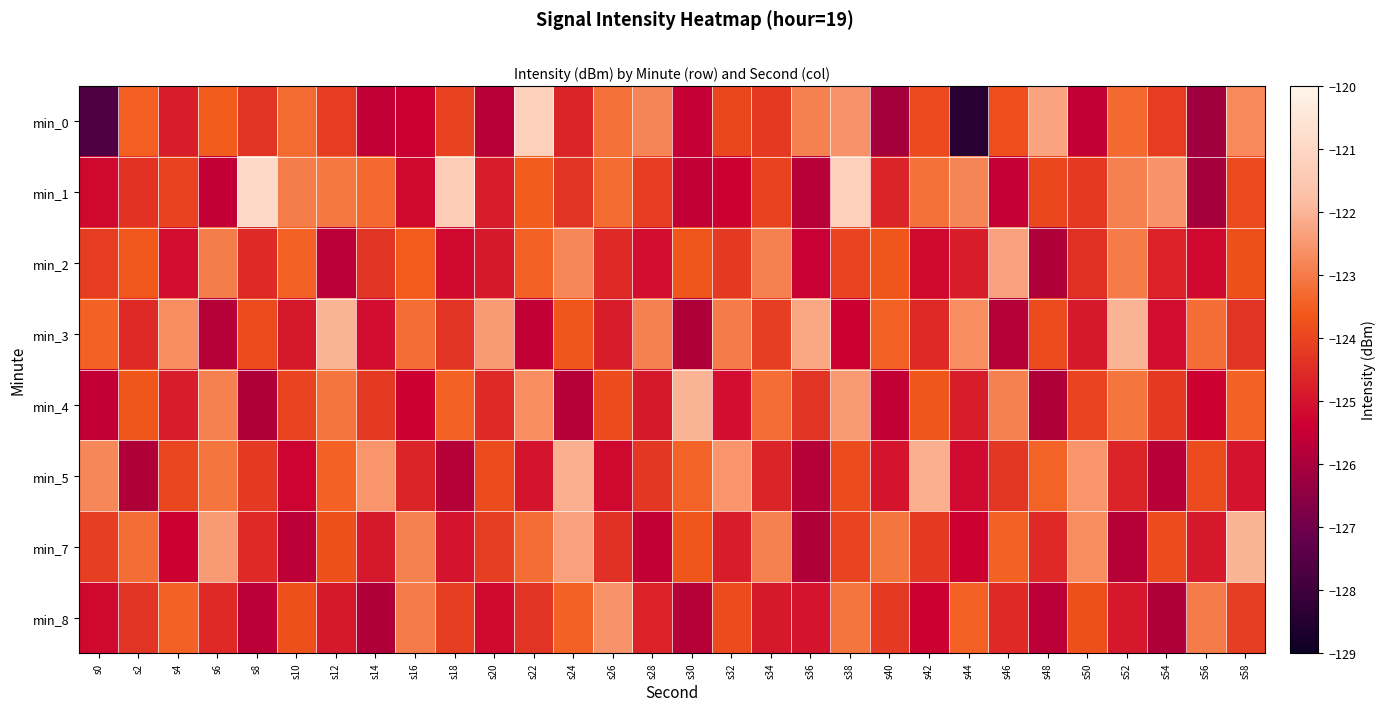

At which category is the sum across all series the highest?

s38